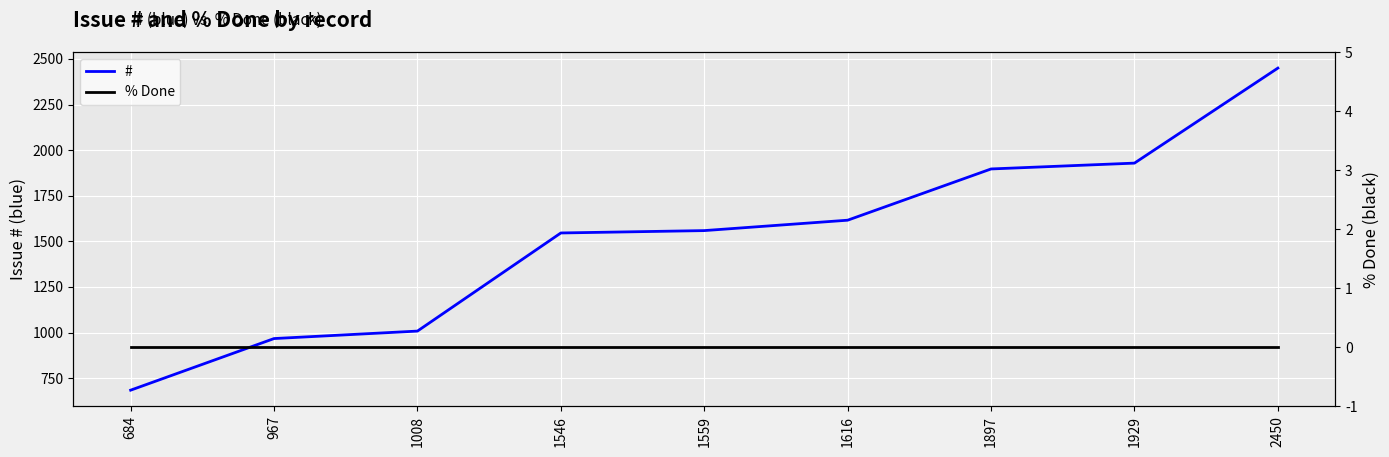

Reading left to right, extract all data points from this chart.

#: 684	967	1008	1546	1559	1616	1897	1929	2450
% Done: 0	0	0	0	0	0	0	0	0